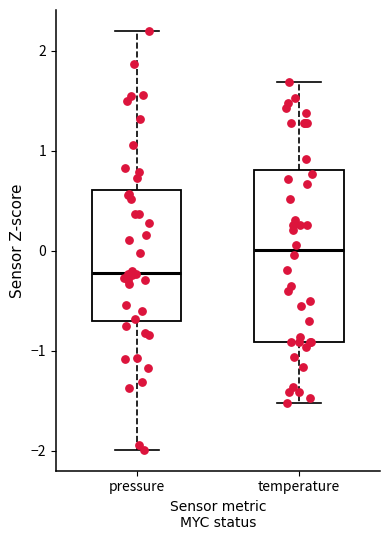

Comparing the boxes themselves (not the whiskers), which one is the tallest?

temperature